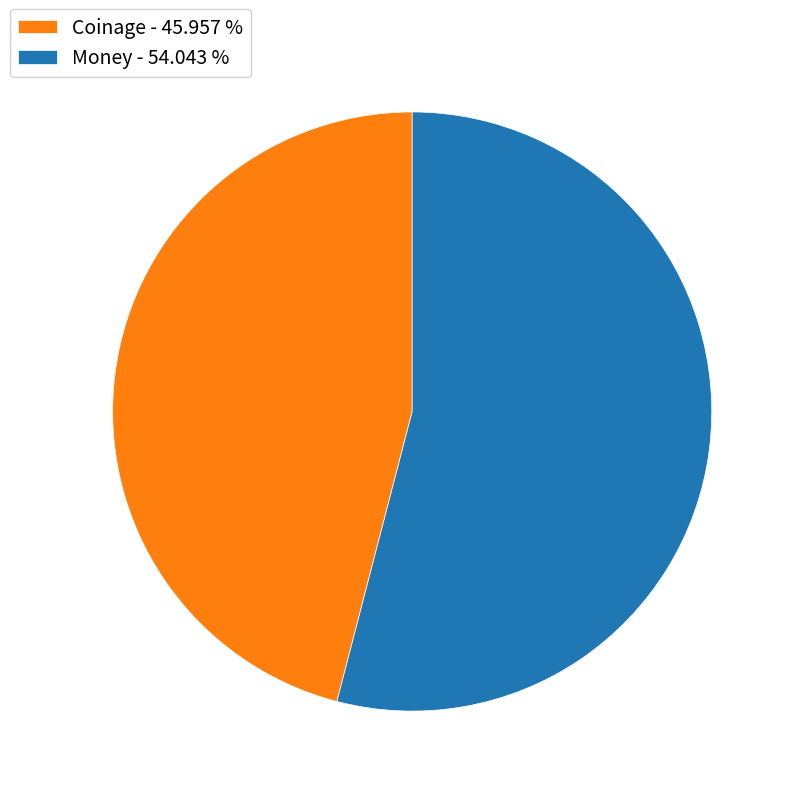

Is Money the majority of the pie?

Yes